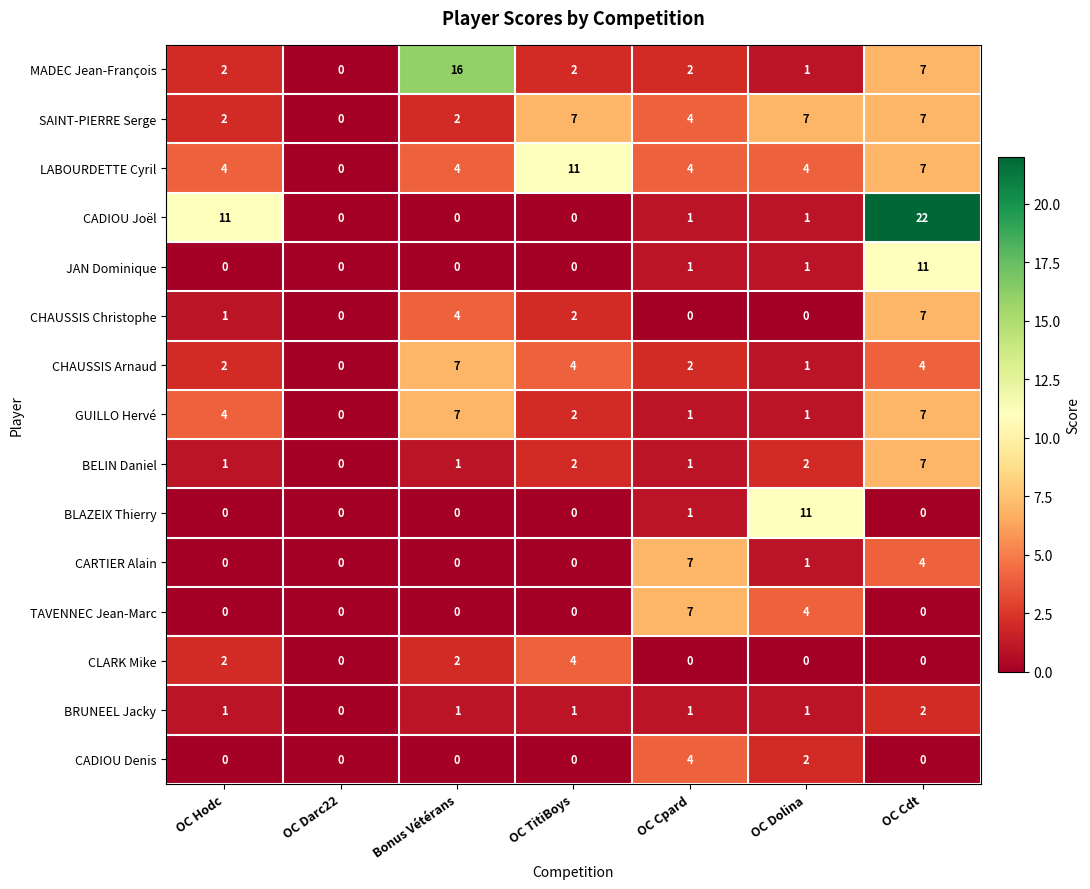

At which label does CADIOU Joël first exceed 1?

OC Hodc